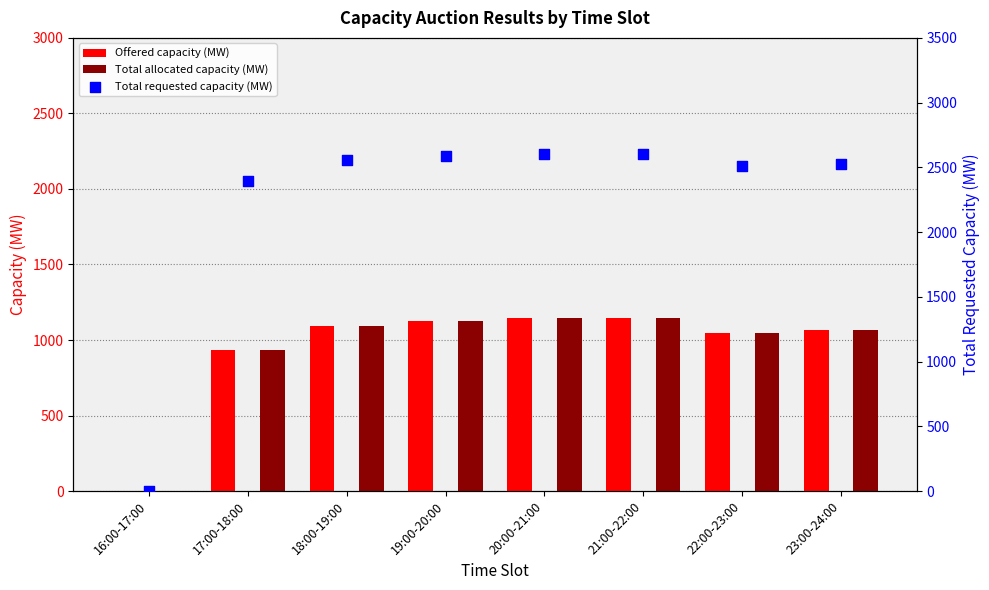

Which series reaches the minimum Y coordinate?

Offered capacity (MW)